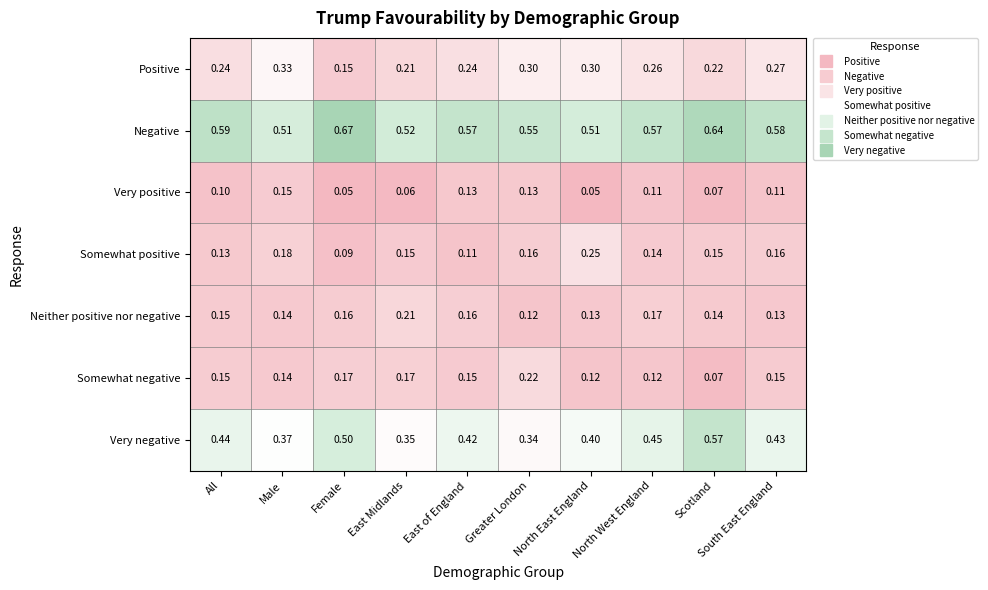

At which label does Somewhat positive reach its minimum?

Female